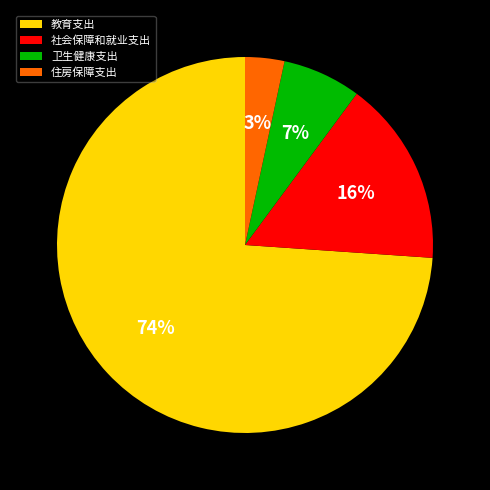

What is the largest slice in the pie chart?

教育支出